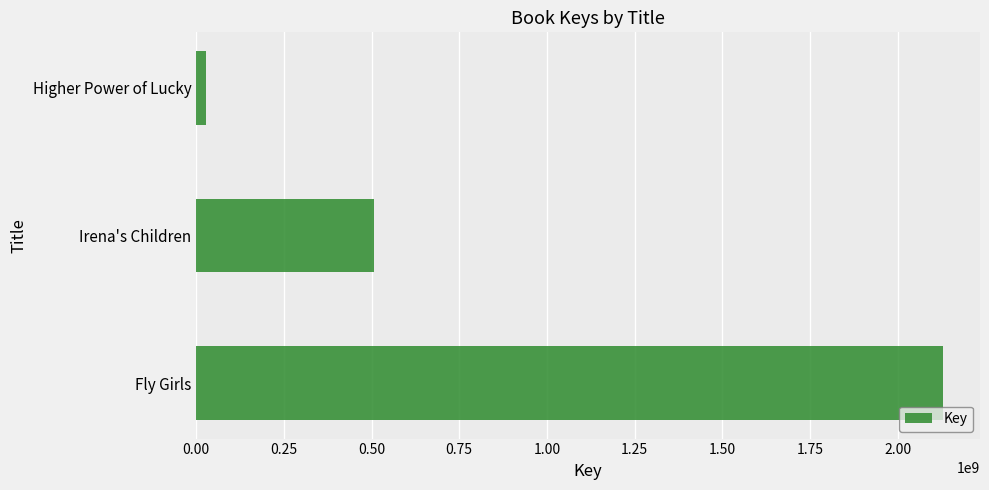

What is the average value?

888232943